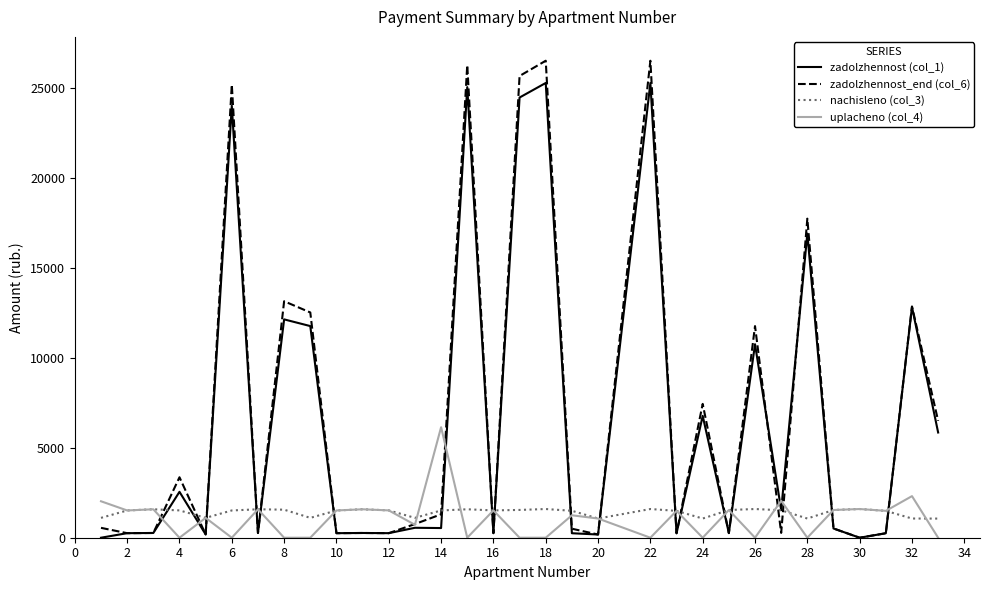

What is the highest value of the zadolzhennost (col_1) series?

25276.1